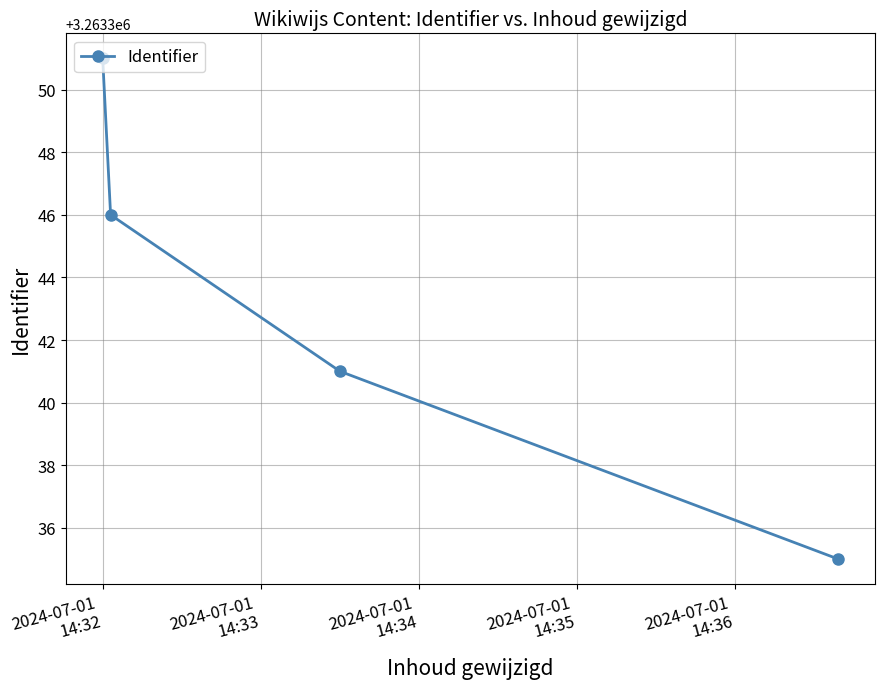

Reading left to right, extract all data points from this chart.

3263351	3263346	3263341	3263335